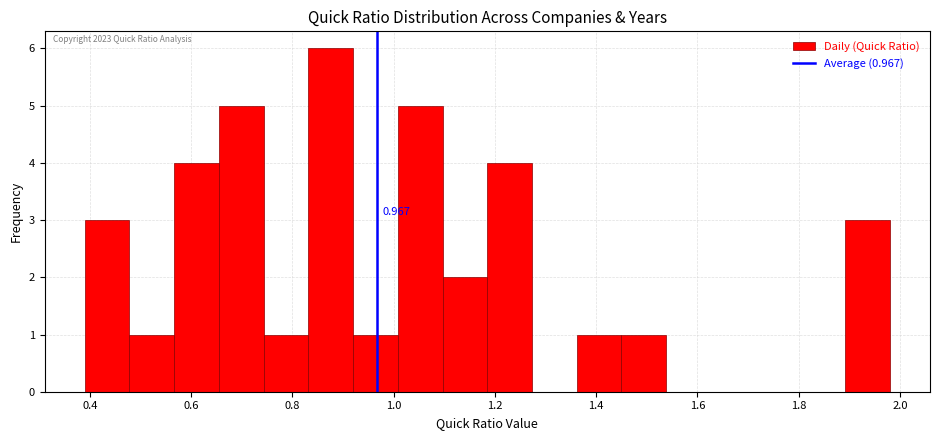

Over which range of the x-axis is the bar tallest?

0.84 to 0.92